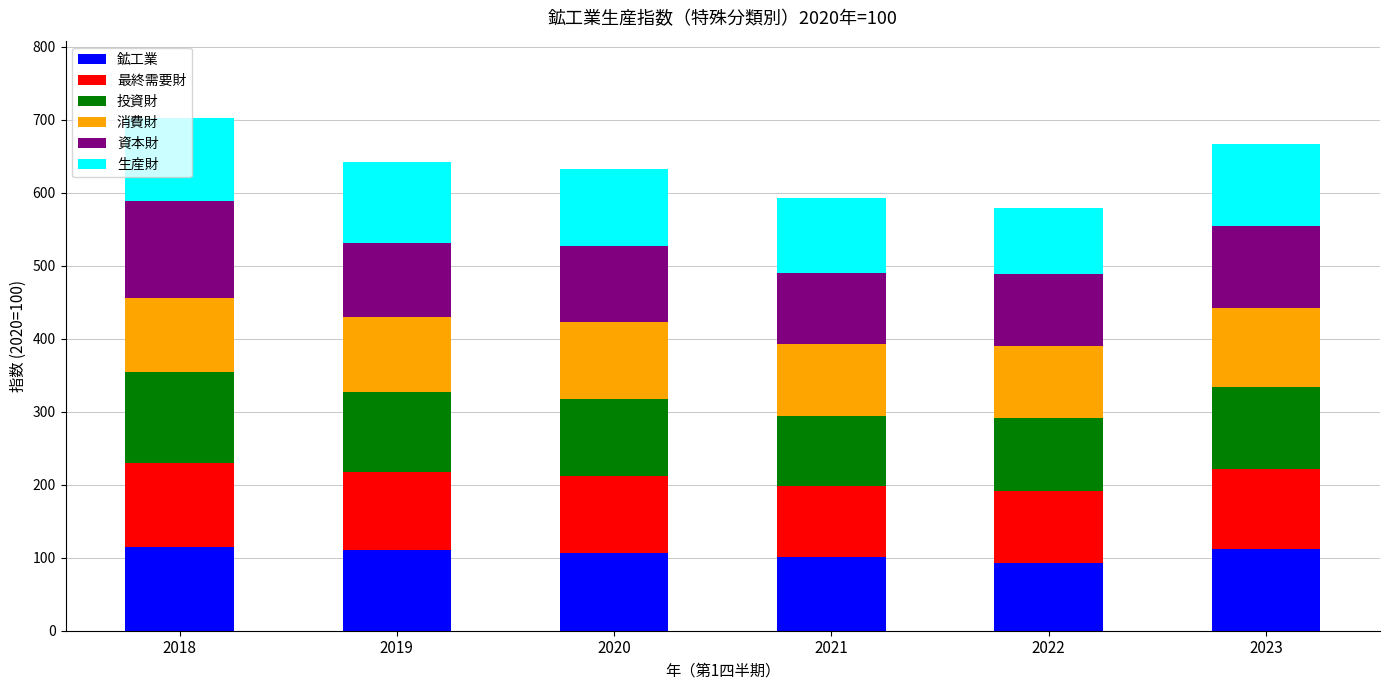

Are the bars grouped side by side (vs. stacked)?

No